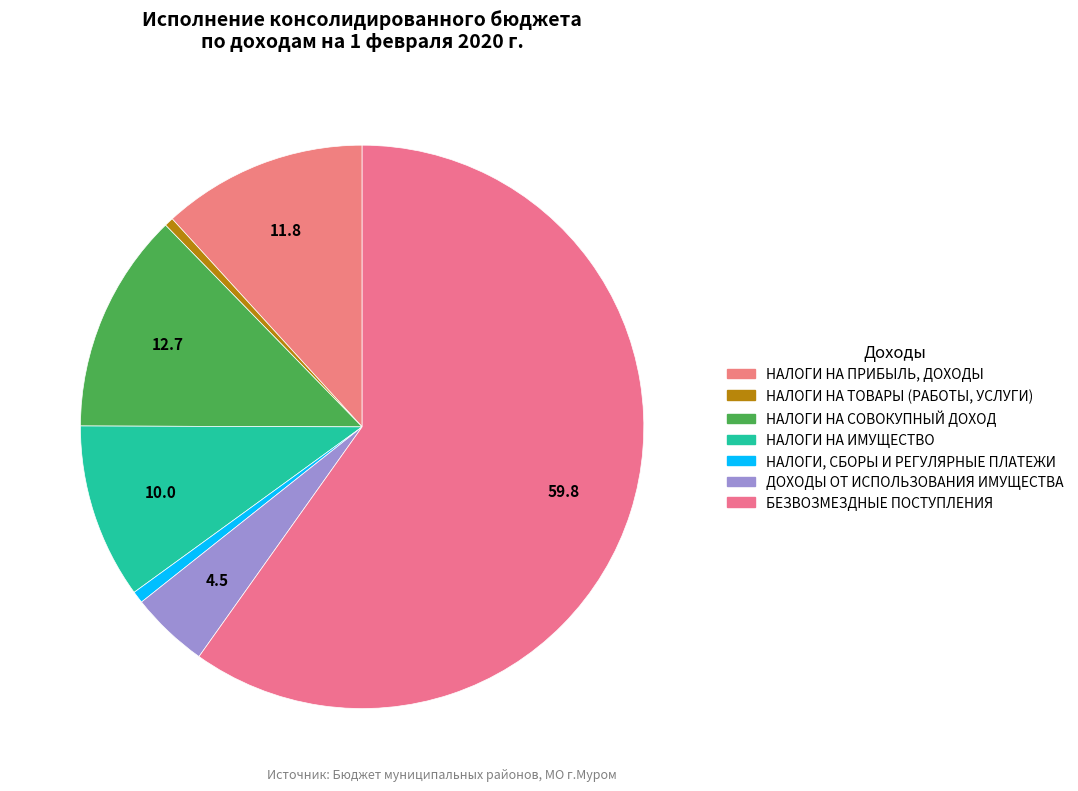

To the nearest percent, what portion does НАЛОГИ НА ПРИБЫЛЬ, ДОХОДЫ represent?

12%